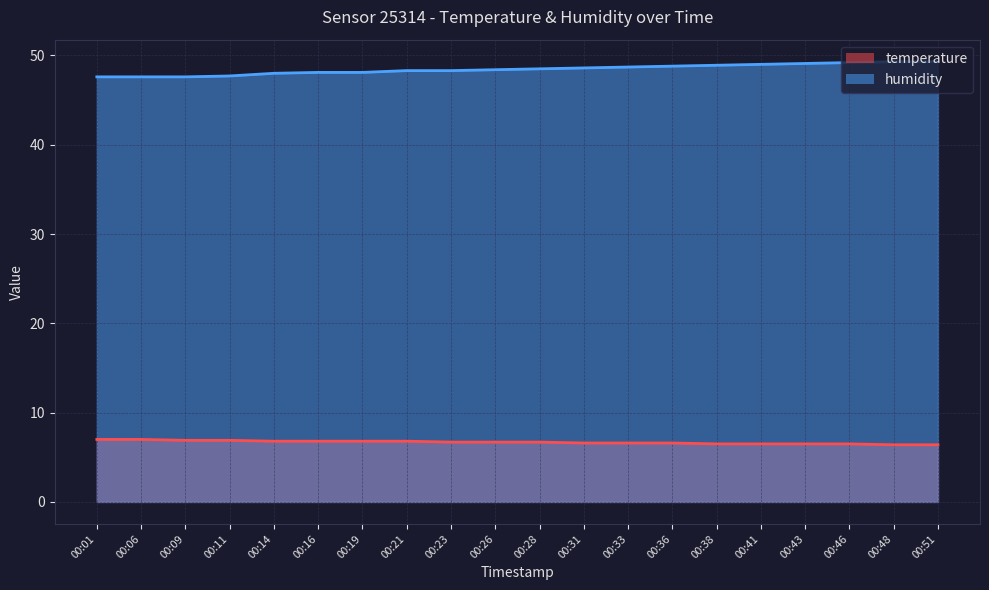

True or false: humidity has more than 2 interior local peaks.

False